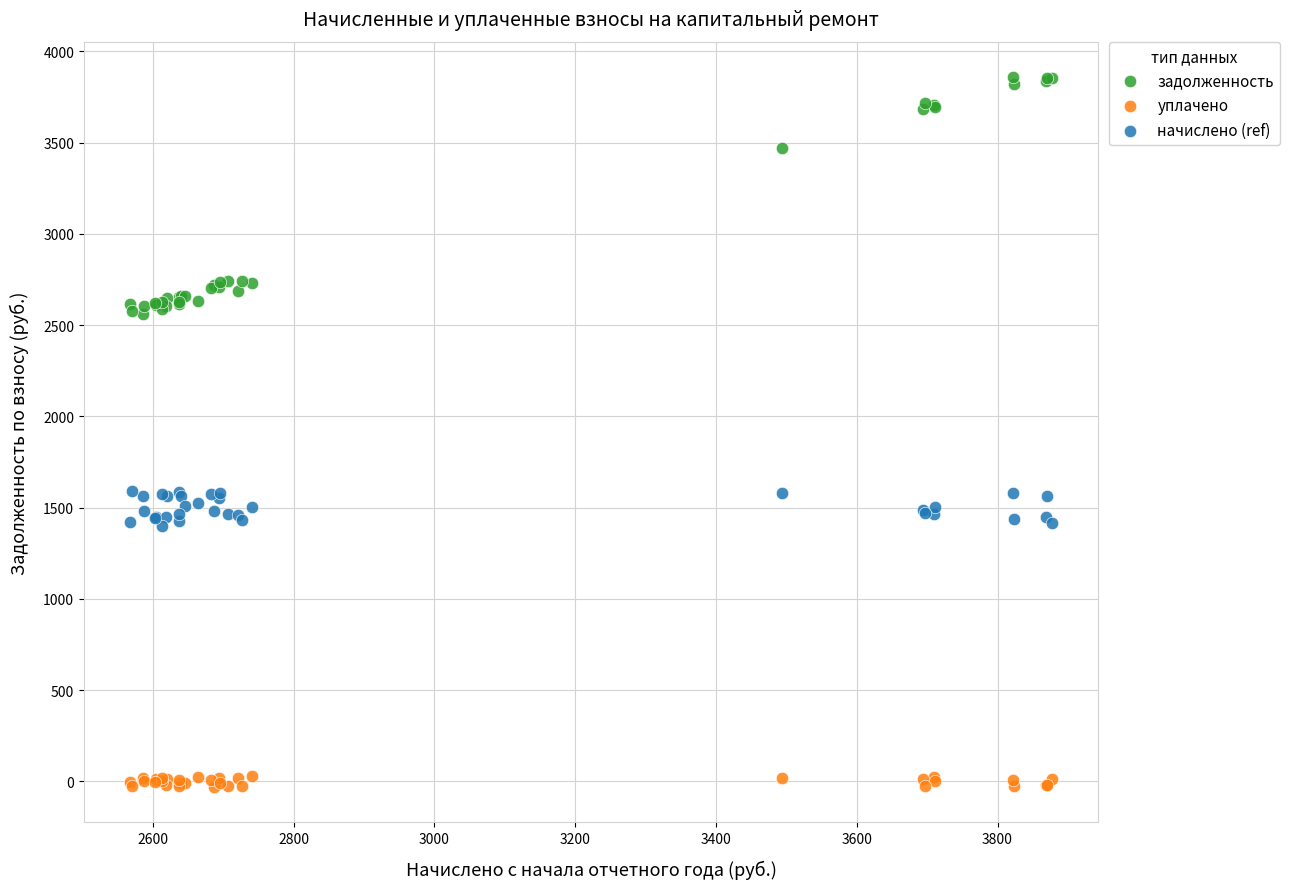

Which series has the widest spread of Y values?

задолженность